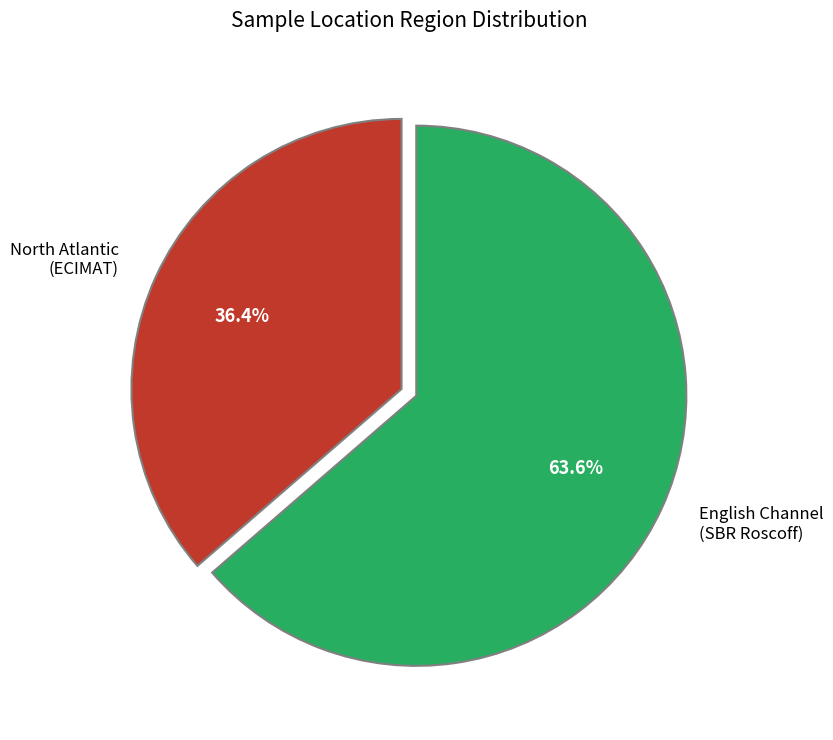

What is the ratio of the value at North Atlantic (ECIMAT) to the value at English Channel (SBR Roscoff)?

0.6